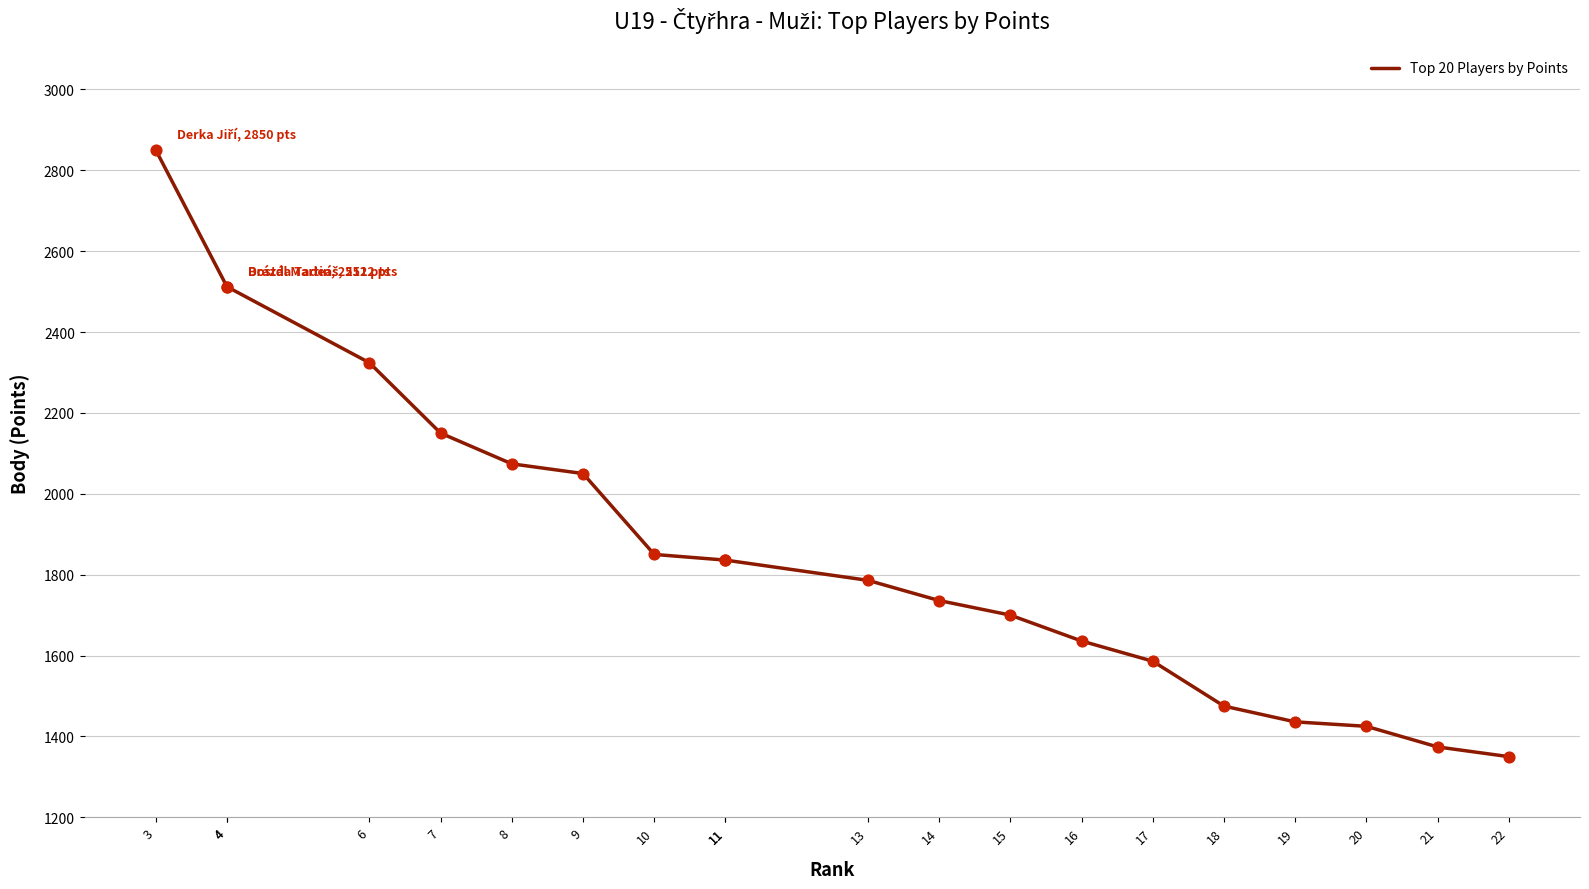

Which has a higher value, 4 or 21?

4